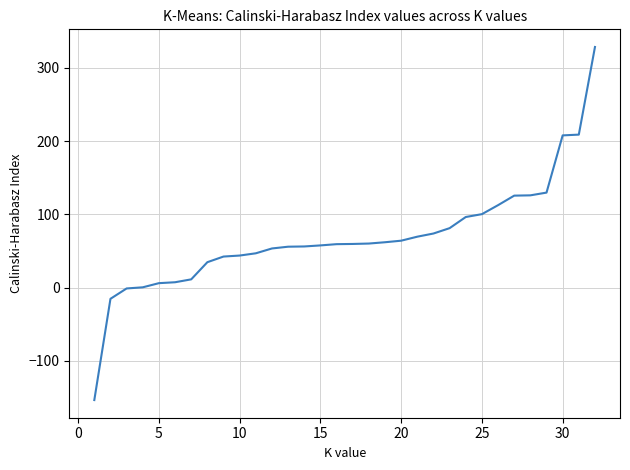

What is the maximum value shown in the chart?

328.6